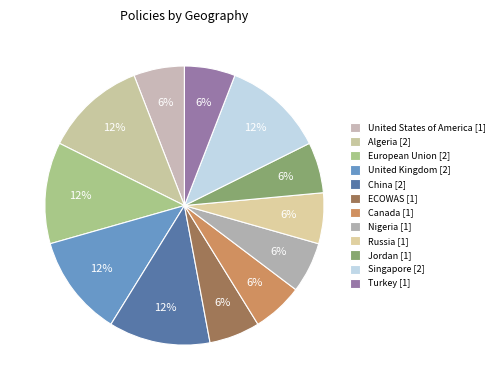

How many slices are in this pie chart?

12